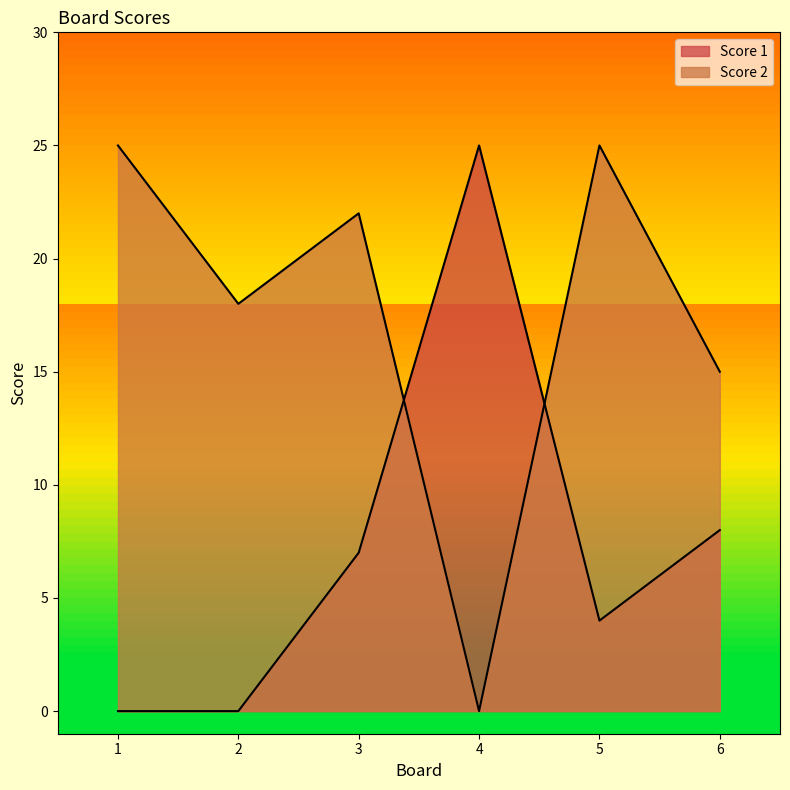

Reading left to right, what are all the values shown in this chart?

Score 1: 1=0	2=0	3=7	4=25	5=4	6=8
Score 2: 1=25	2=18	3=22	4=0	5=25	6=15